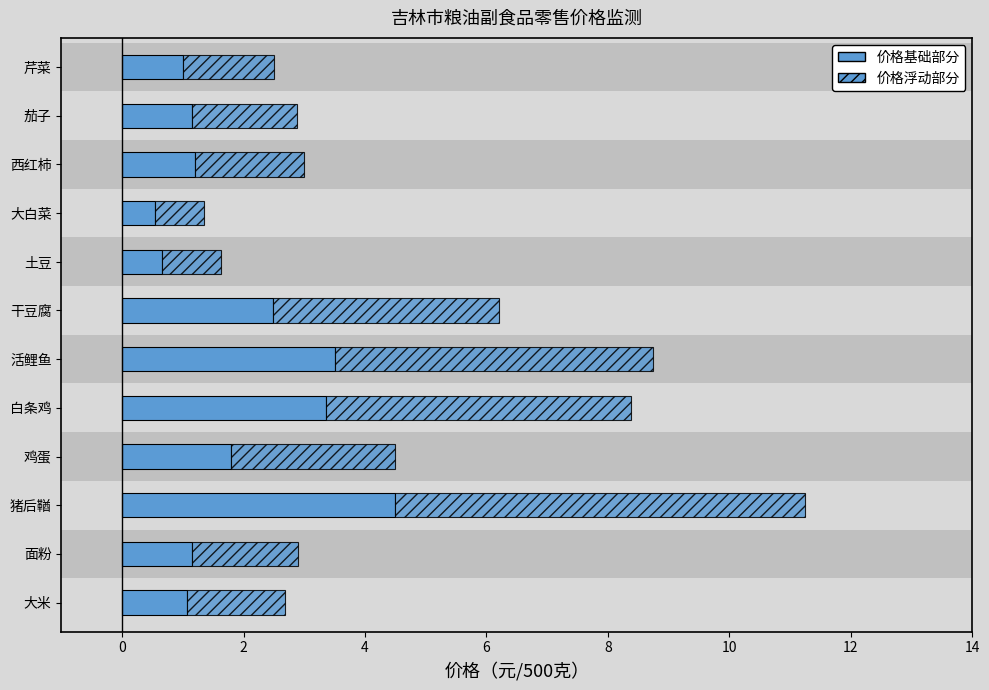

True or false: the data shows 4.5 at 猪后鞧.

True